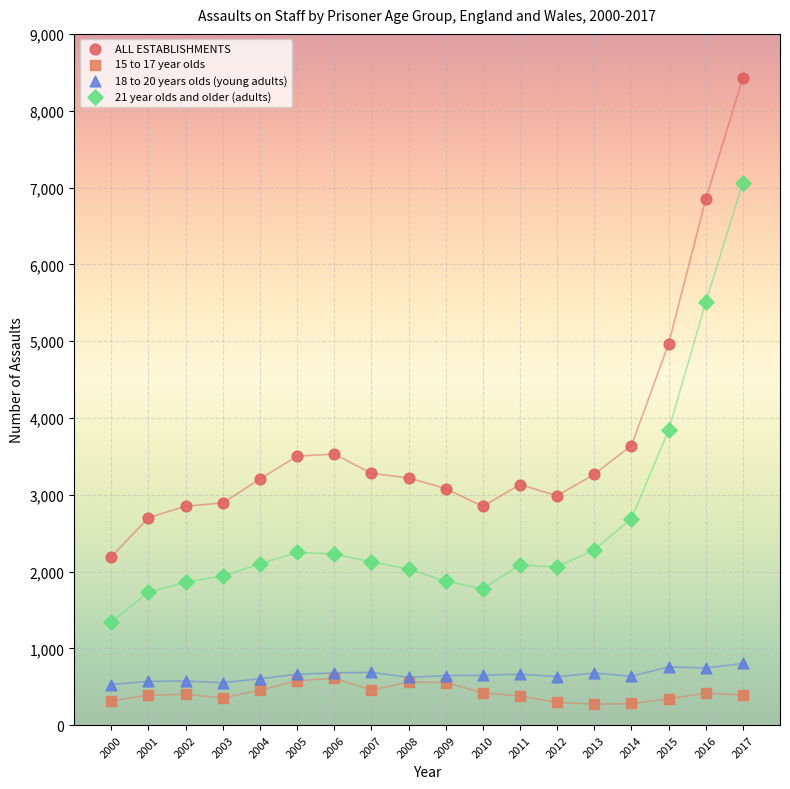

Which series has the largest Y range (max minus min)?

ALL ESTABLISHMENTS